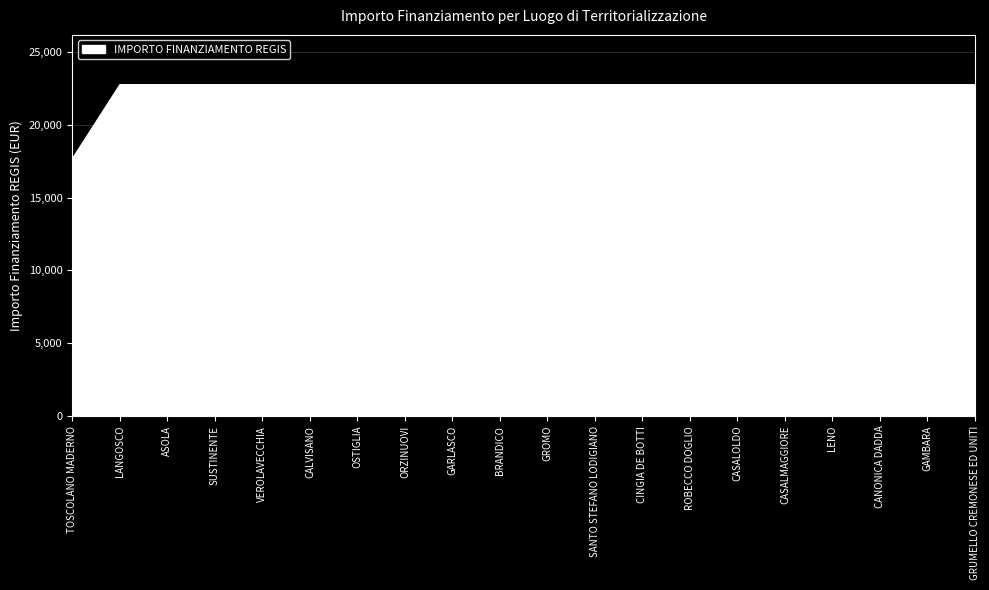

What is the minimum value shown in the chart?

17674.8